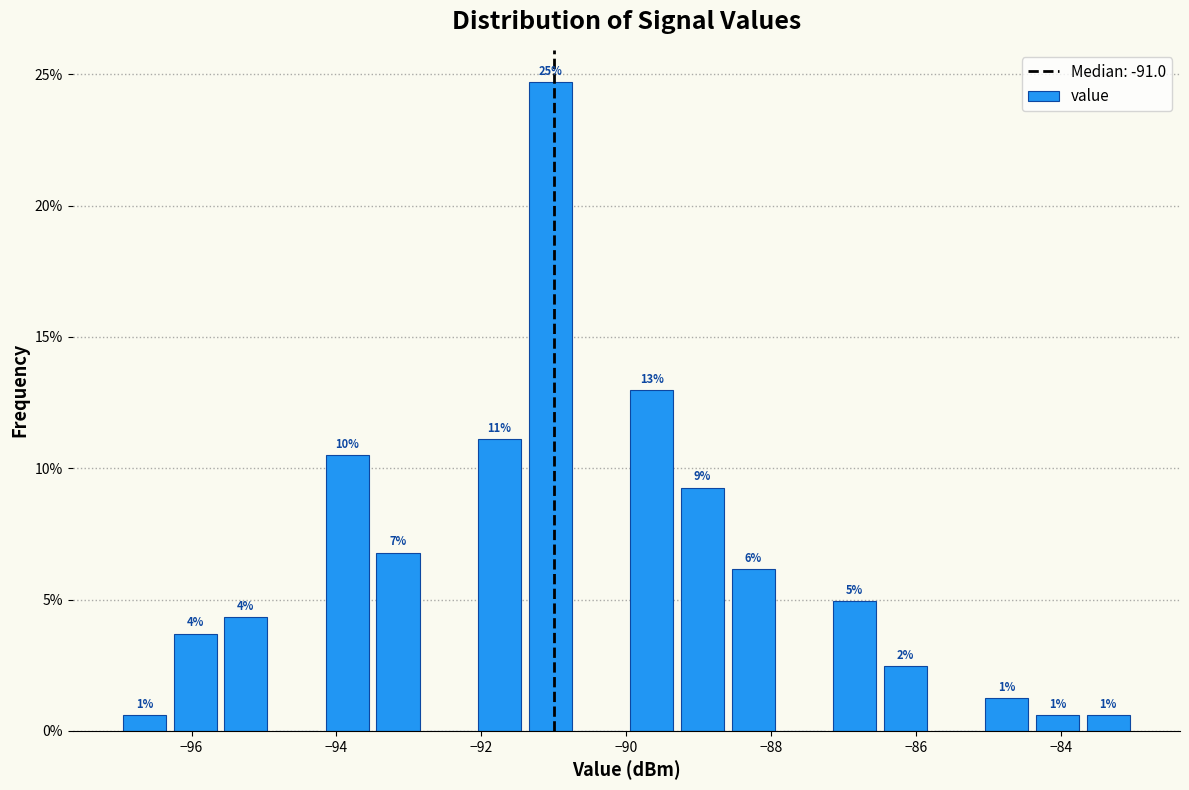

Around what value on the x-axis is the tallest bar? Give the approximate position of its centre, as read against the axis.

-91.0